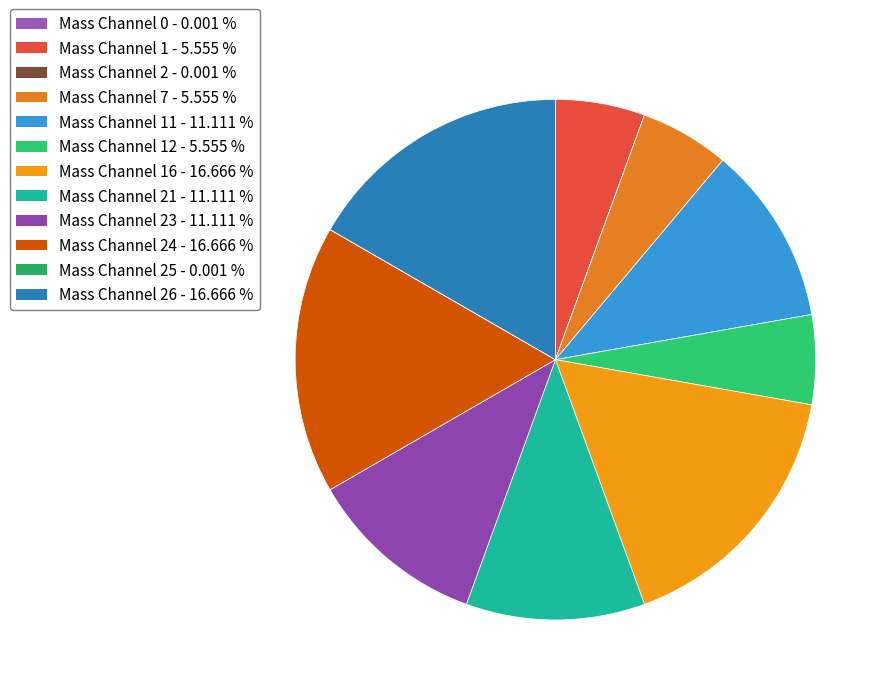

How many segments does this pie chart have?

12